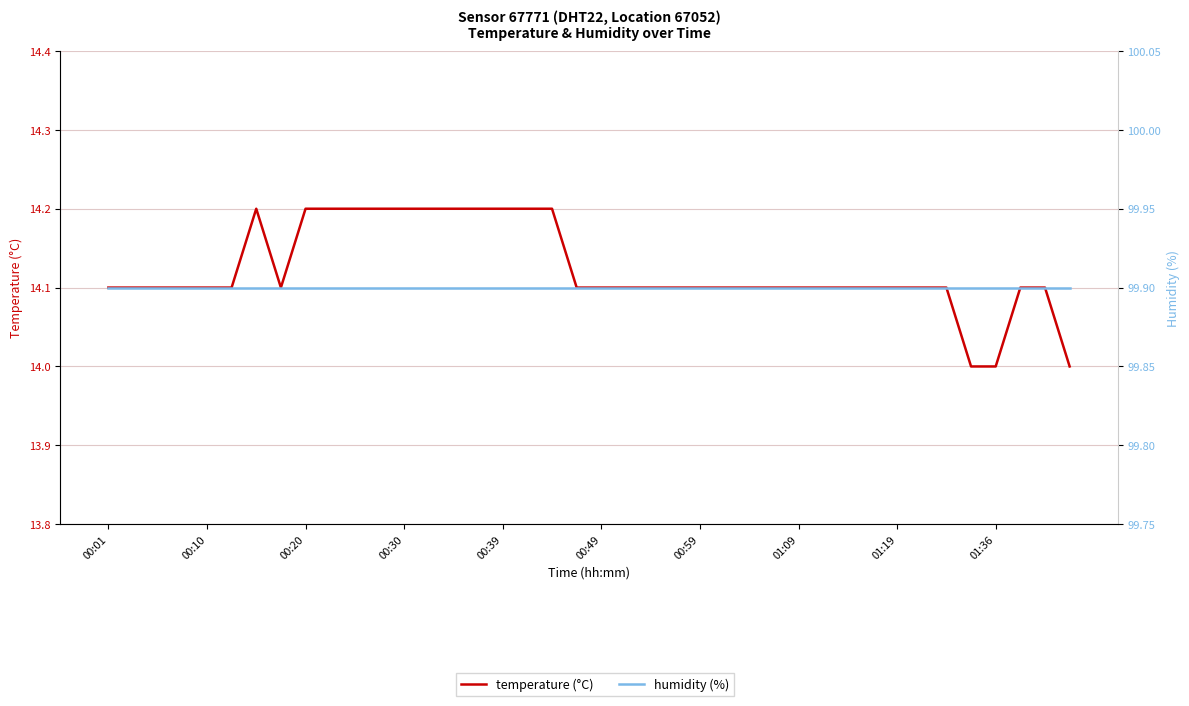

What is the sum of the temperature values at 21 and 12?

28.3